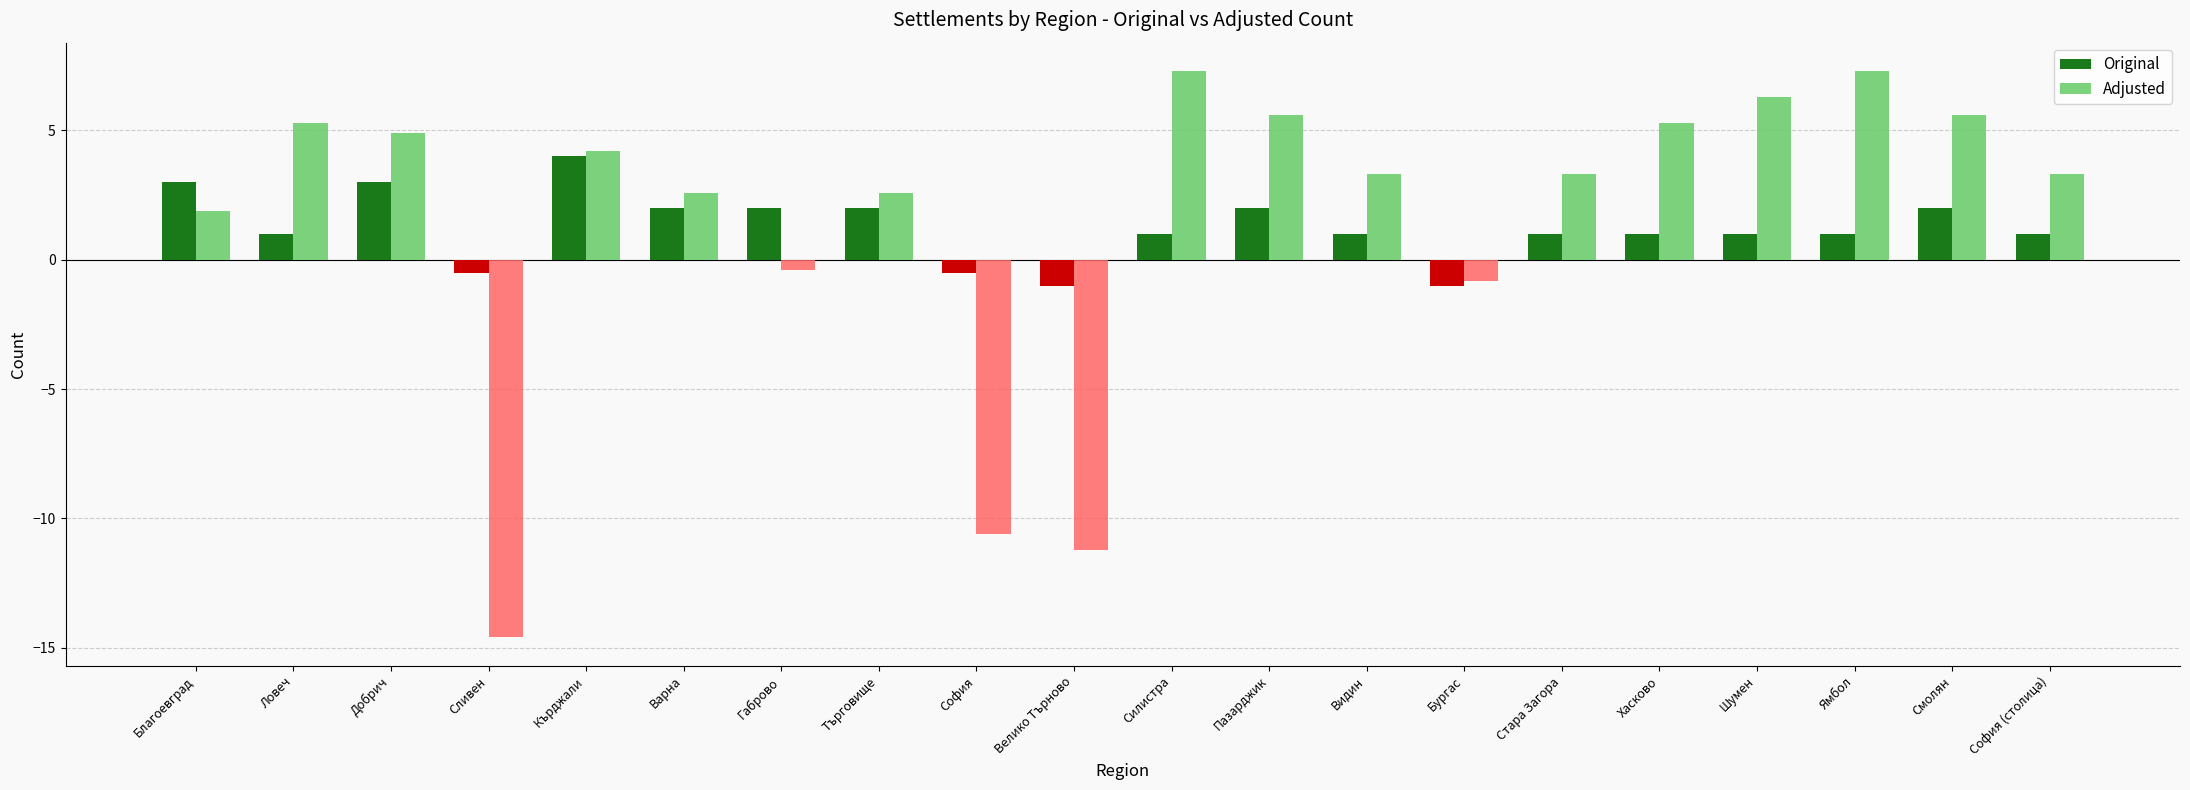

What is the total value across all series at Бургас?

-1.8